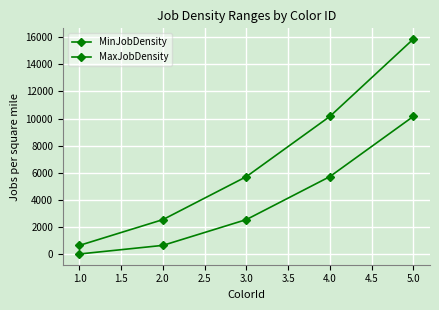

How many lines are shown in the chart?

2